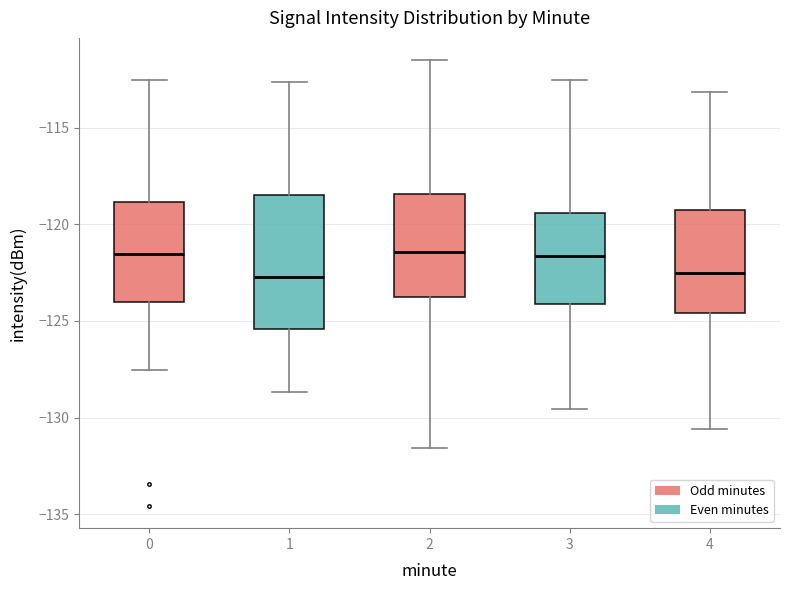

Where does the median line of the box at x = 3 sit on the y-axis? The values are not printed on the chart, so give them approximately, as read against the axis.

-121.5